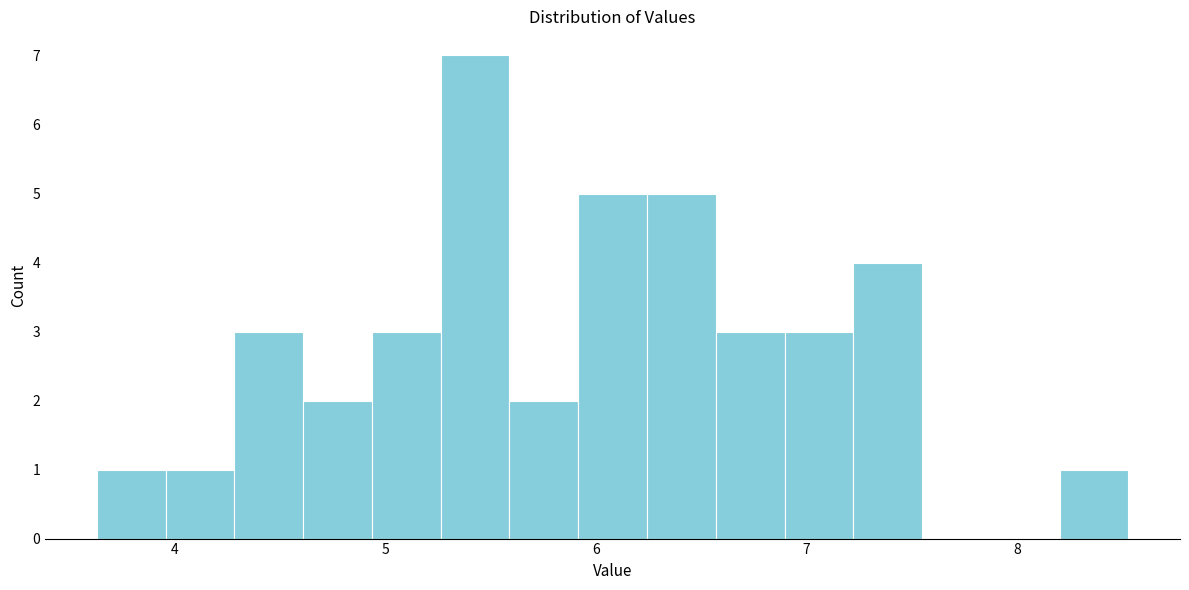

Read against the x-axis, roughly where is the centre of the tallest bar?

5.4